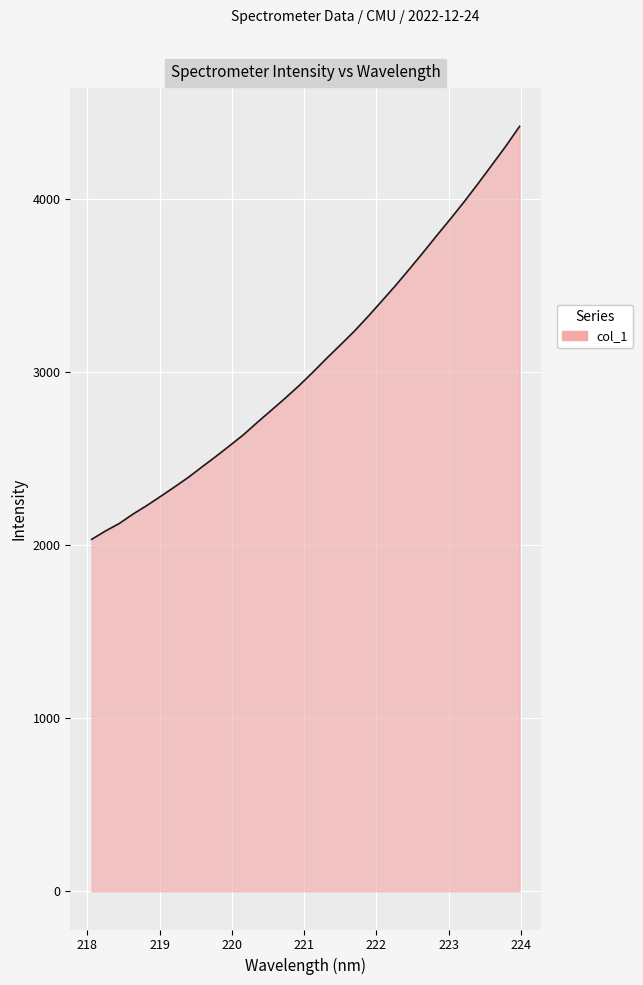

What is the greatest value displayed?

4417.2